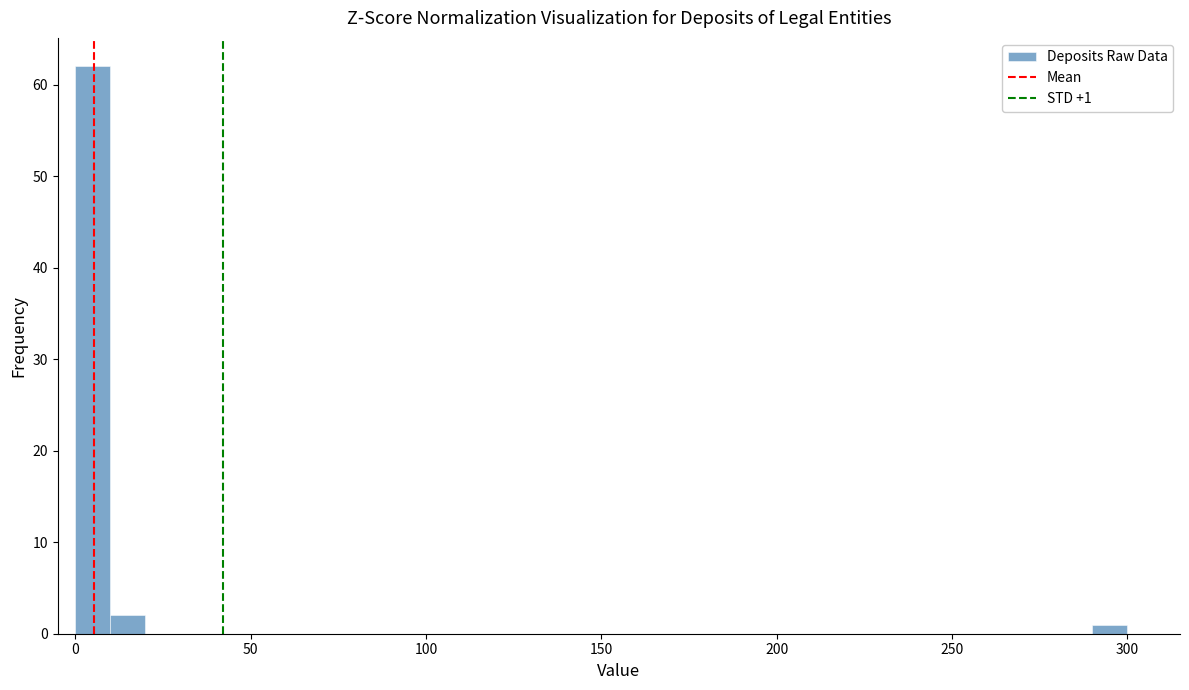

Around what value on the x-axis is the tallest bar? Give the approximate position of its centre, as read against the axis.

5